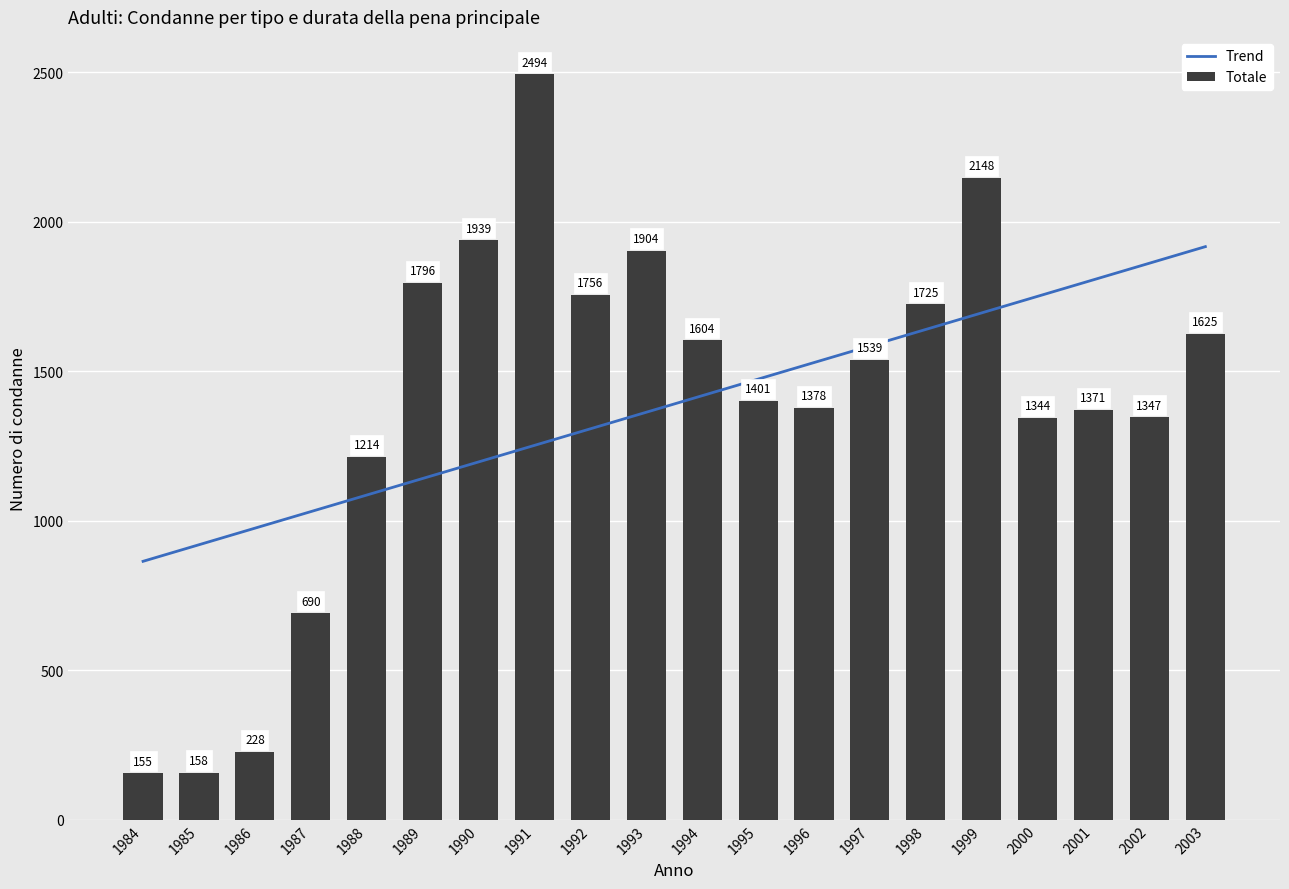

Reading left to right, list all the values displayed in this chart.

Trend: 864.5	919.9	975.3	1030.7	1086.1	1141.5	1196.9	1252.3	1307.7	1363.1	1418.5	1473.9	1529.3	1584.7	1640.1	1695.5	1750.9	1806.3	1861.7	1917.1
Totale: 155.0	158.0	228.0	690.0	1214.0	1796.0	1939.0	2494.0	1756.0	1904.0	1604.0	1401.0	1378.0	1539.0	1725.0	2148.0	1344.0	1371.0	1347.0	1625.0